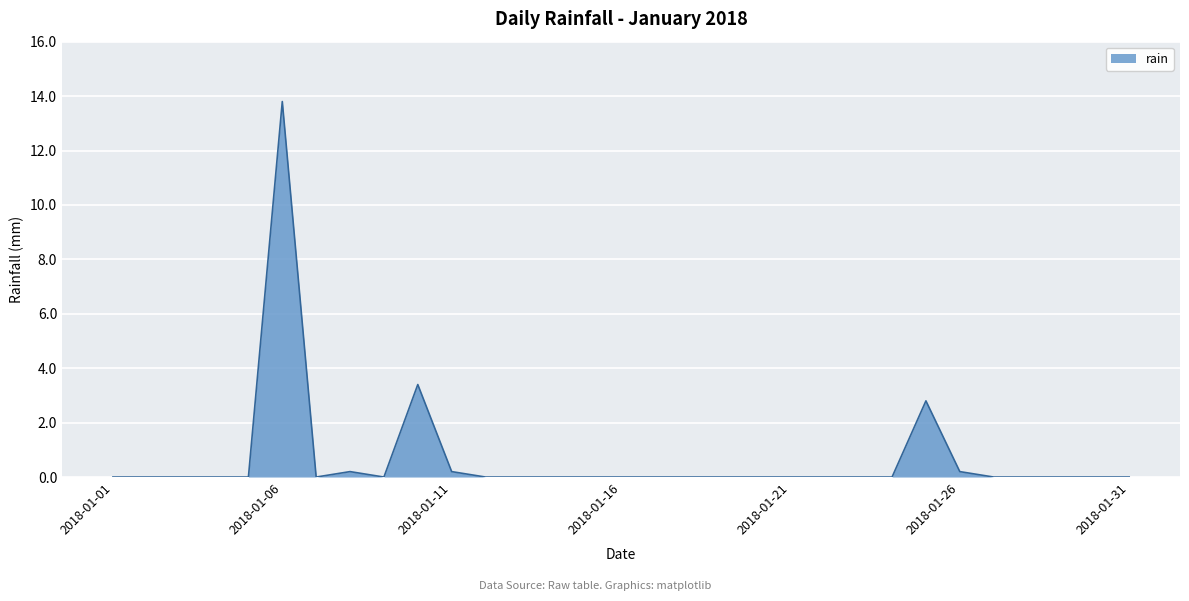

What is the maximum value shown in the chart?

13.8